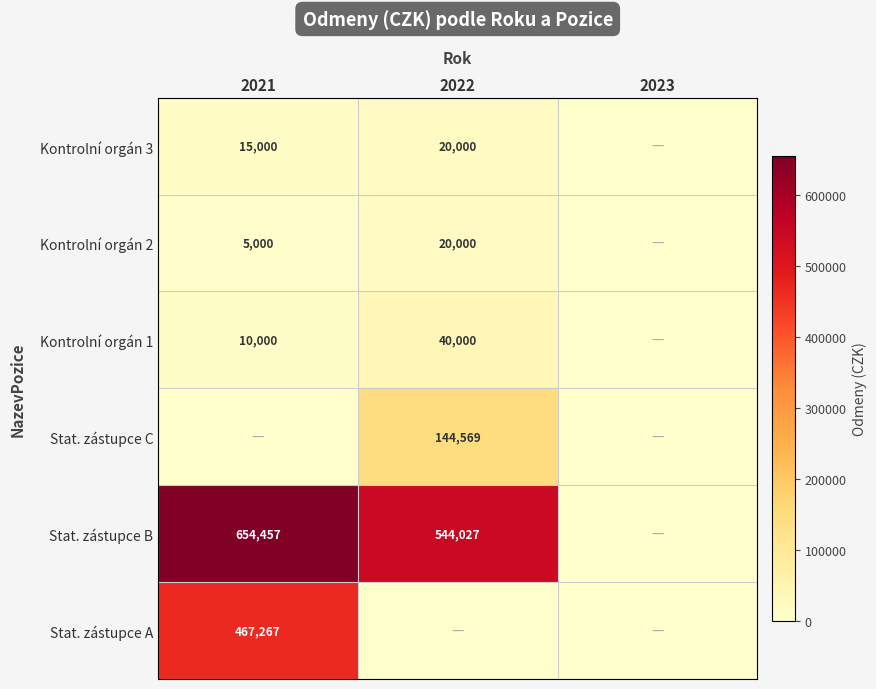

Is it true that Stat. zástupce B equals 1053076 at 2021?

False